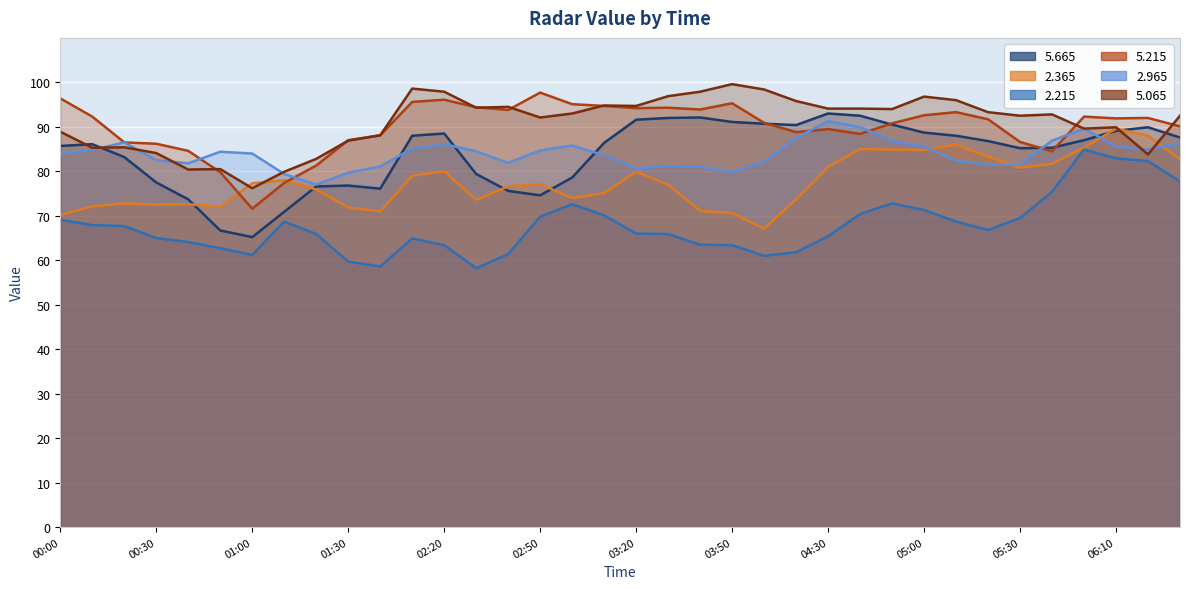

At which category is the sum across all series the highest?

06:10